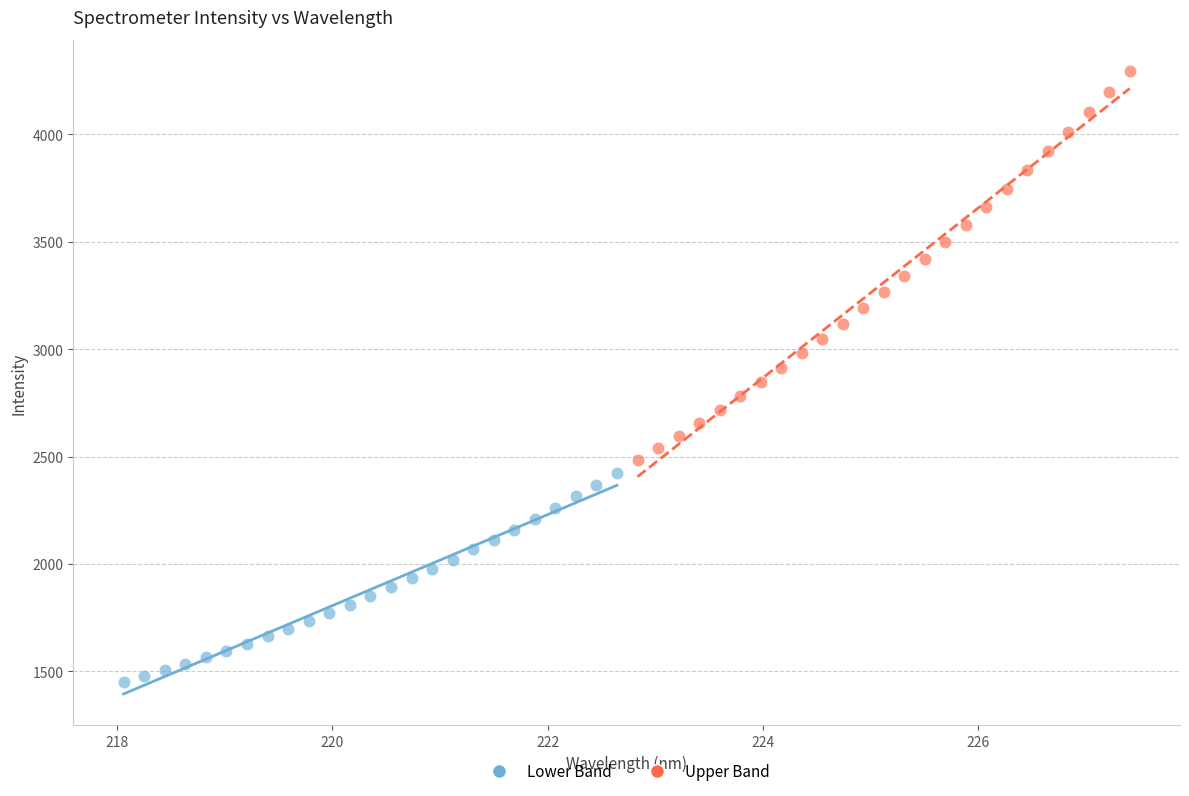

Which series has the widest spread of Y values?

Upper Band